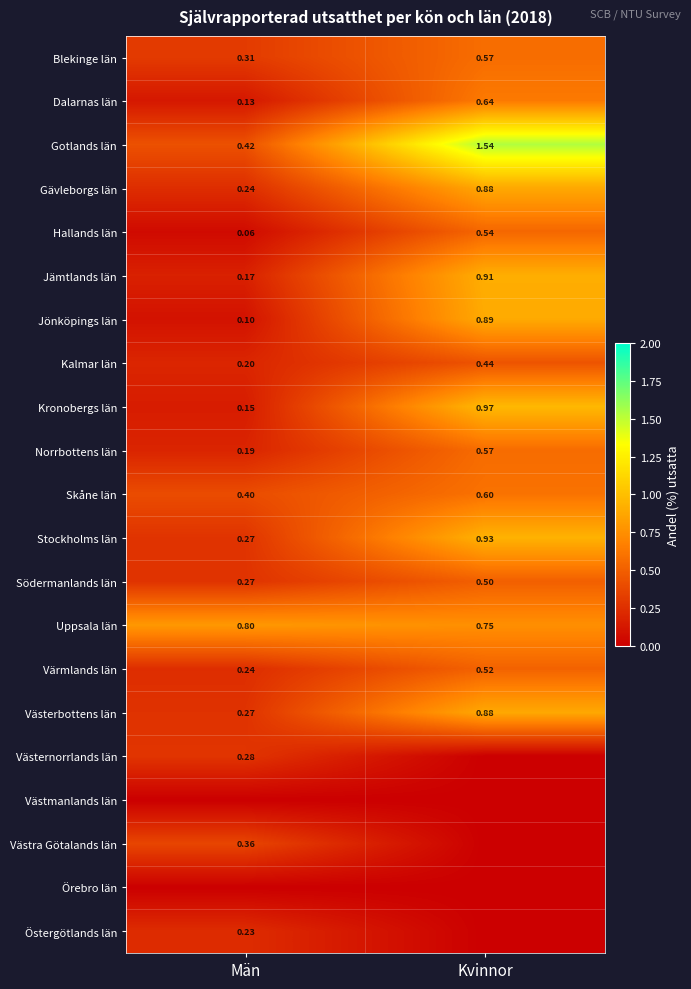

At which category is the sum across all series the highest?

Kvinnor